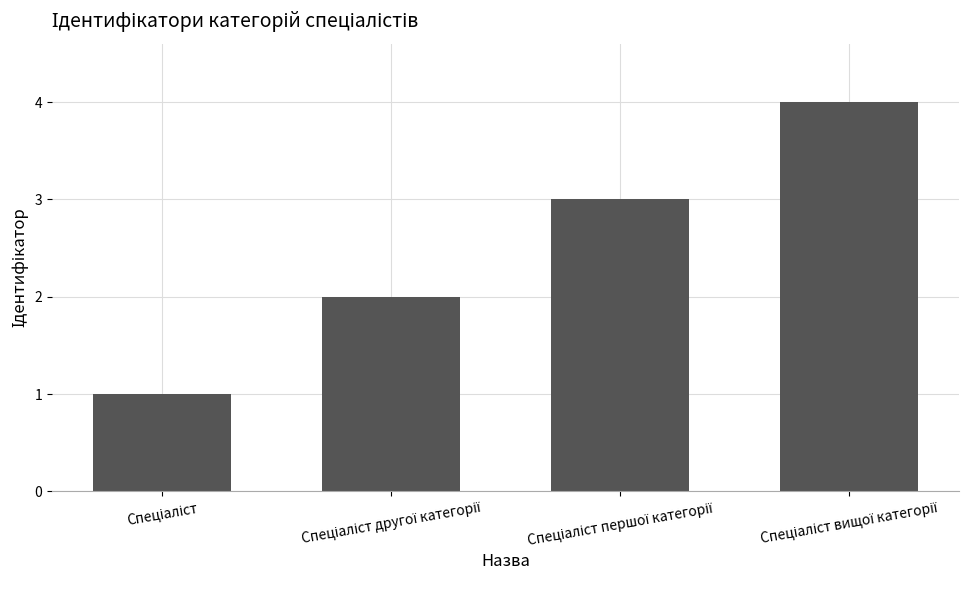

Does the chart contain any negative values?

No